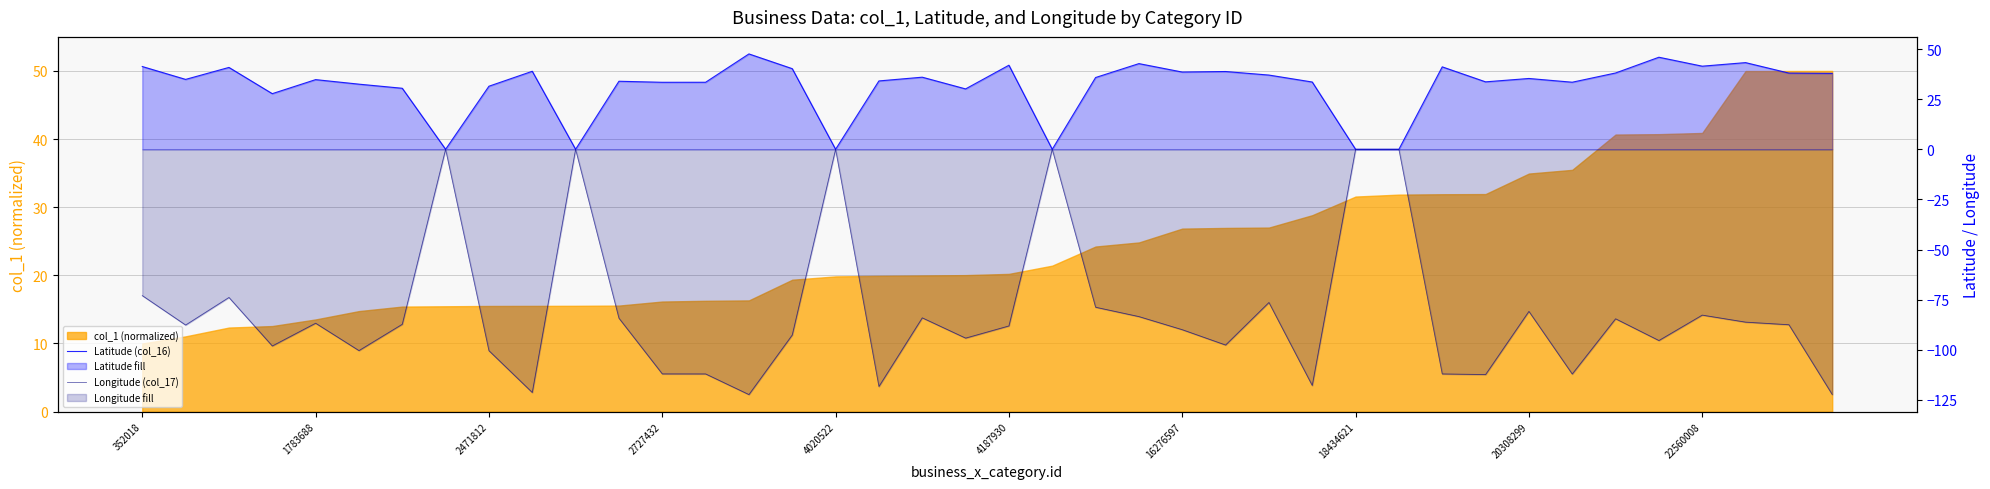

What is the total value across all series at 26?

-39.4